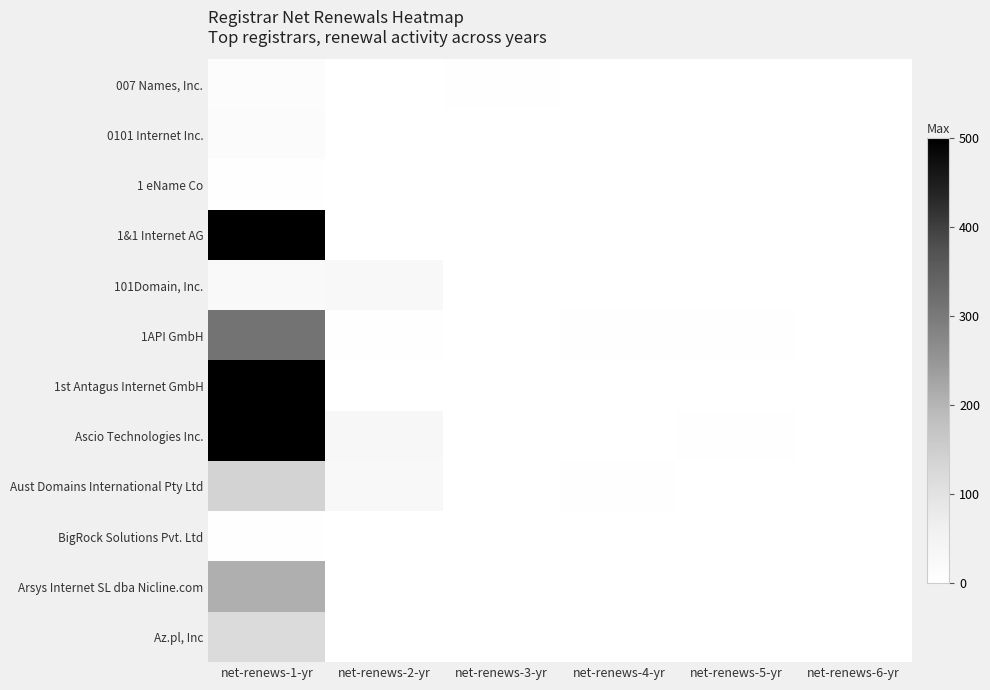

What is the spread (max minus min) of values at net-renews-1-yr?

7005